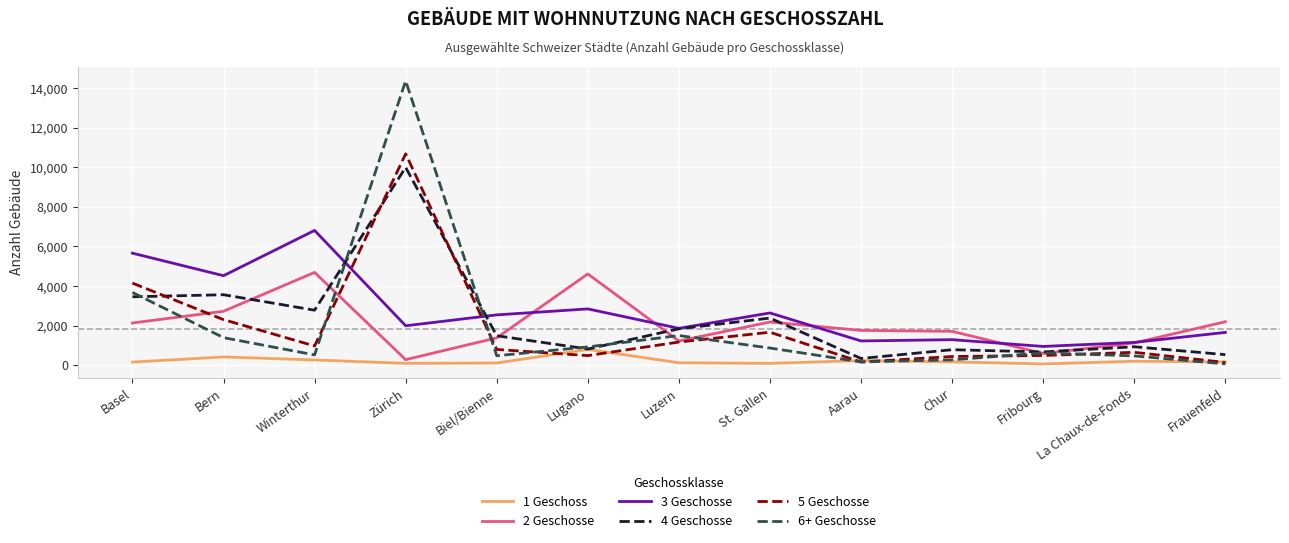

What are all the series names shown in the legend?

1 Geschoss, 2 Geschosse, 3 Geschosse, 4 Geschosse, 5 Geschosse, 6+ Geschosse